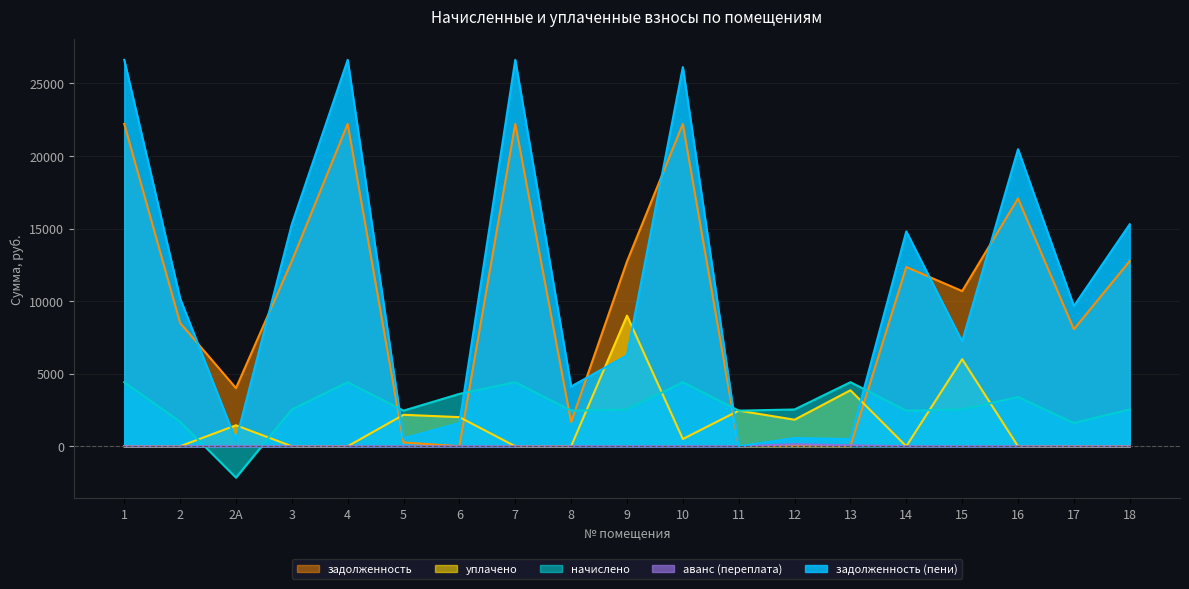

What is the label of the 14th point from the left?

13